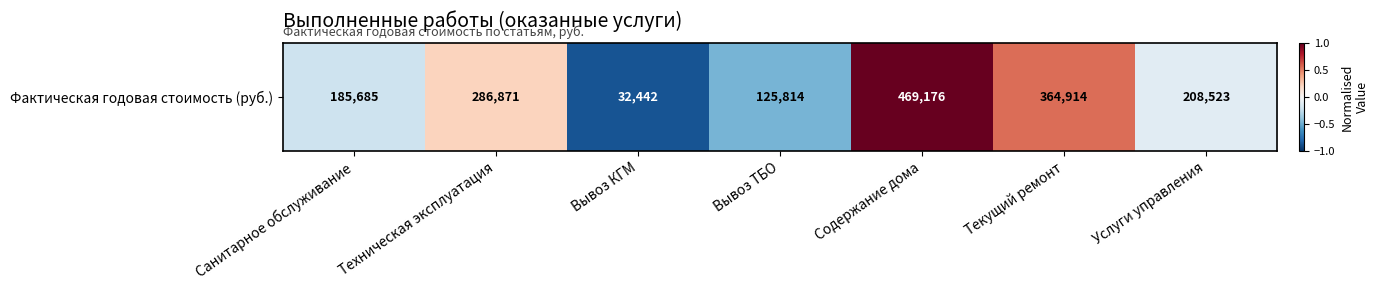

At which label is the value closest to 0?

Услуги управления